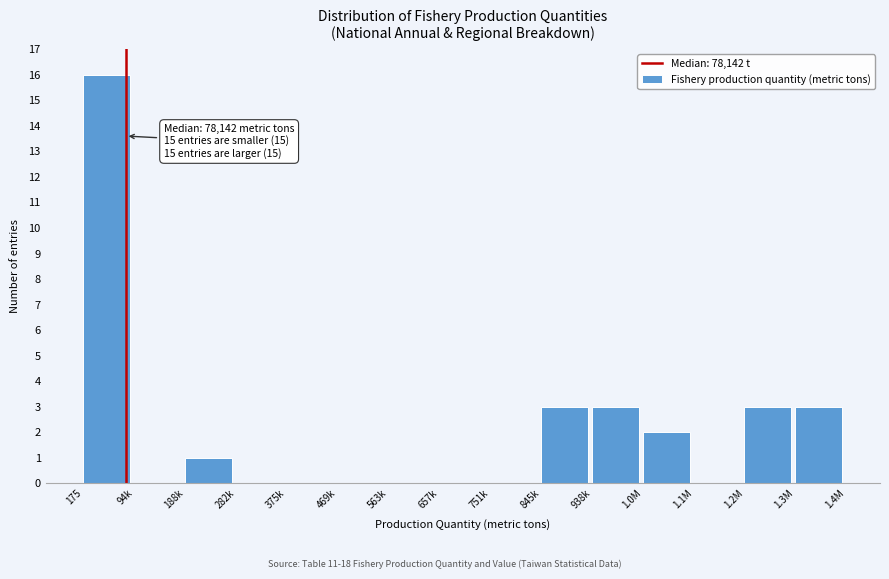

Reading left to right, list all the values displayed in this chart.

175=16	94k=0	188k=1	282k=0	375k=0	469k=0	563k=0	657k=0	751k=0	845k=3	938k=3	1.0M=2	1.1M=0	1.2M=3	1.3M=3